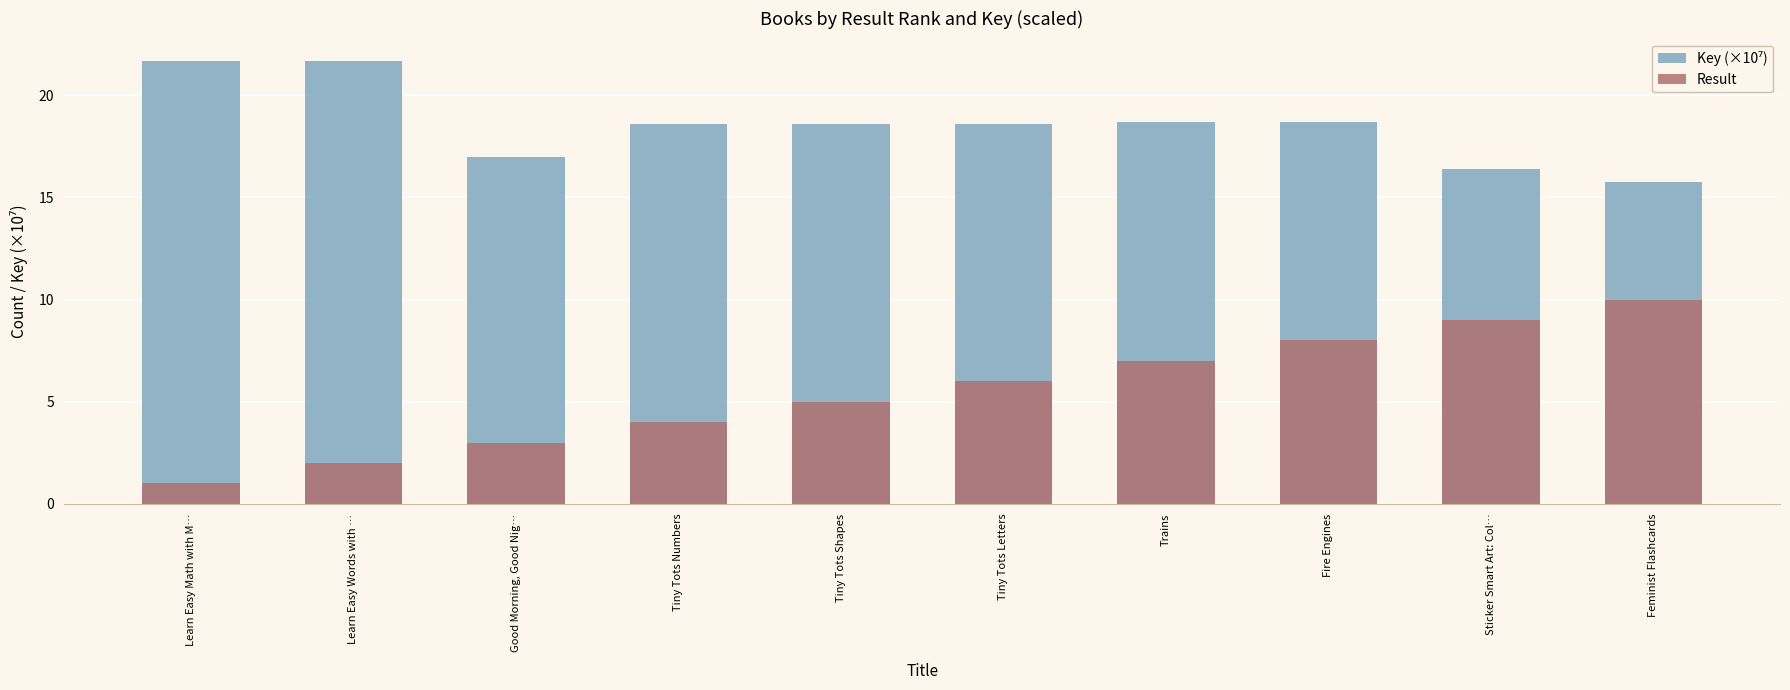

How many Result values are between 3 and 8?

6